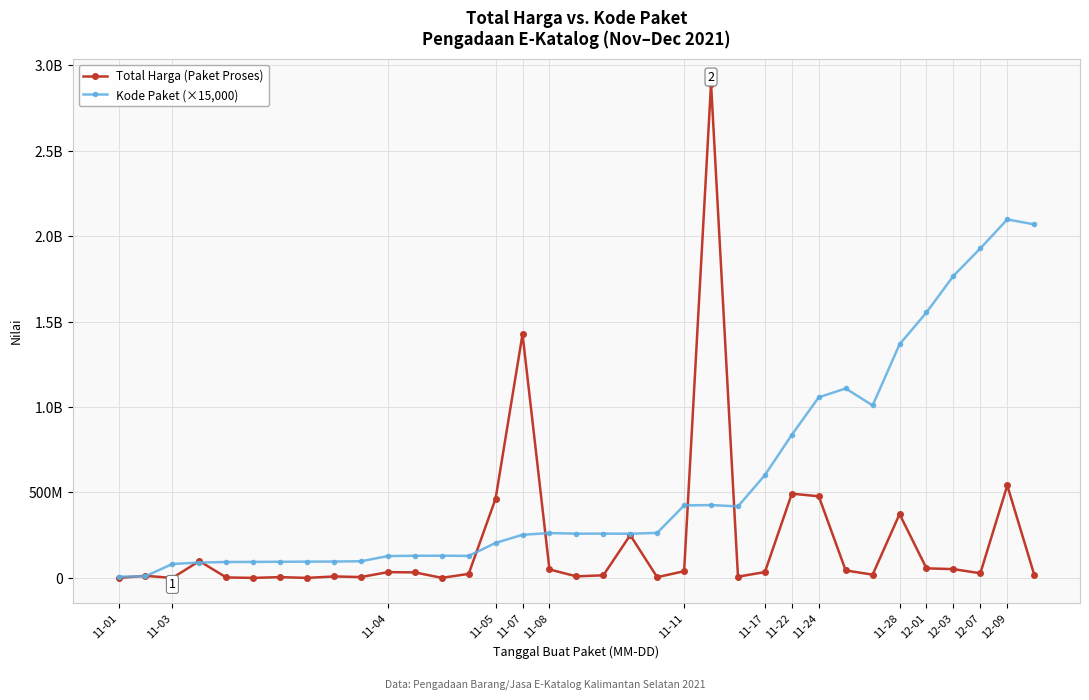

Reading left to right, what are all the values shown in this chart?

Total Harga (Paket Proses): 333600	12453900	78000	98772570	2772000	265000	4672200	182000	8742500	5129000	34000000	32441200	577875	23653000	464002100	1425867900	49730040	9180000	15513960	250350000	4350000	39440000	2892122000	7401240	34292000	493000000	477600000	43859200	19175000	373404000	56152800	51601000	27412000	541071000	18900000
Kode Paket (×15,000): 6960000	10125000	81735000	89955000	93210000	93690000	94500000	95250000	95955000	97545000	127950000	129690000	130020000	129015000	204780000	252345000	262635000	259080000	259245000	258570000	263700000	424065000	426375000	418365000	601680000	837390000	1056795000	1108410000	1009185000	1366515000	1553115000	1766745000	1927740000	2097255000	2068140000